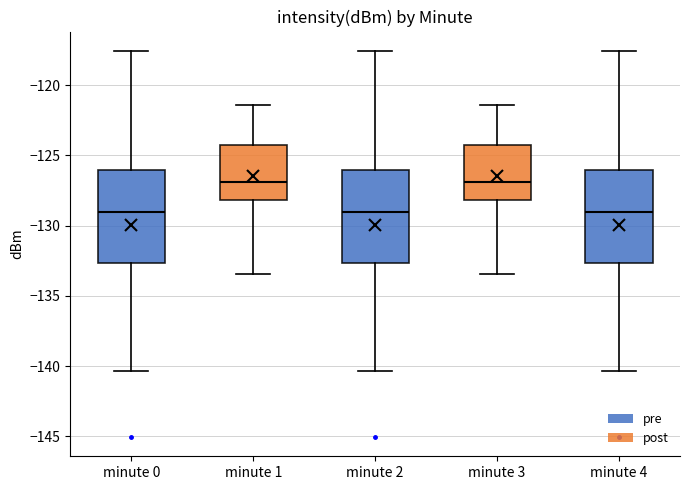

Reading left to right, read every box against the y-axis: the position of its median line, the range the box covers, and the ends of its whiskers. The values are not printed on the chart, so give them approximately, as read against the axis.

minute 0: median -129.0, box -132.5 to -126.0, whiskers -140.5 to -117.5
minute 1: median -127.0, box -128.0 to -124.0, whiskers -133.5 to -121.5
minute 2: median -129.0, box -132.5 to -126.0, whiskers -140.5 to -117.5
minute 3: median -127.0, box -128.0 to -124.0, whiskers -133.5 to -121.5
minute 4: median -129.0, box -132.5 to -126.0, whiskers -140.5 to -117.5